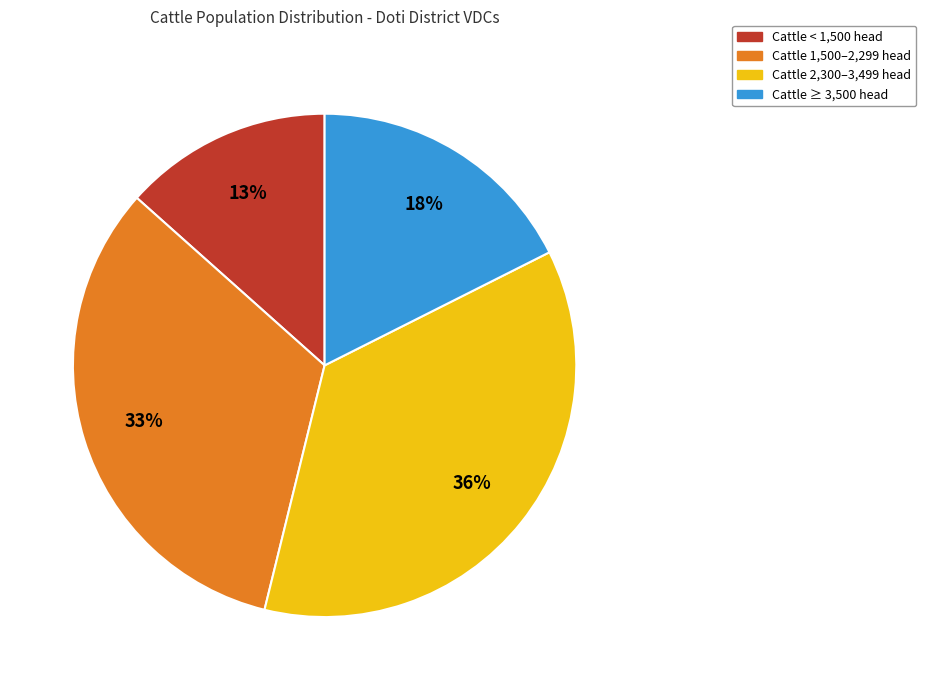

To the nearest percent, what is the average slice percentage?

25%